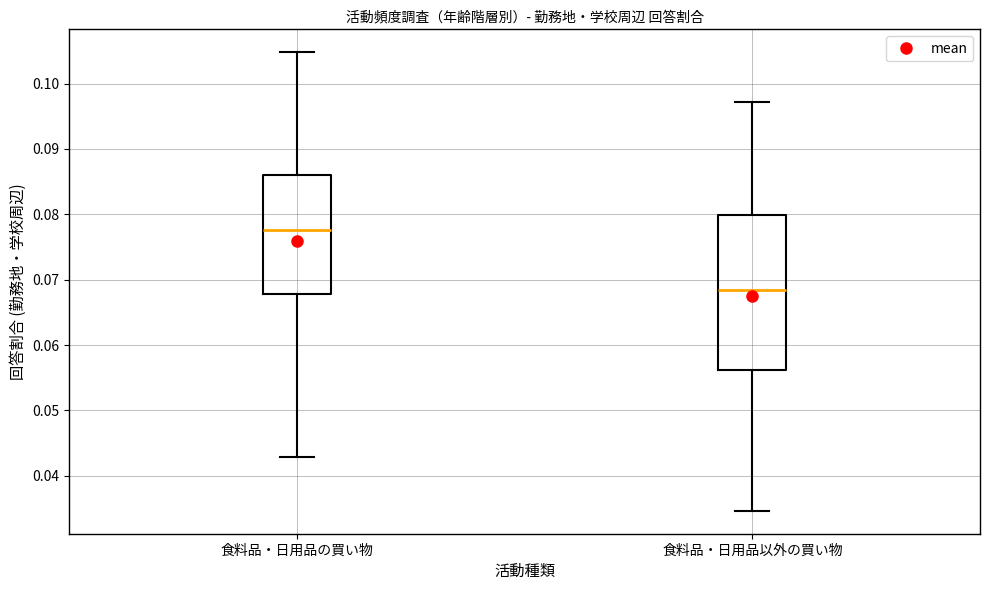

Which box's median line is the lowest?

食料品・日用品以外の買い物